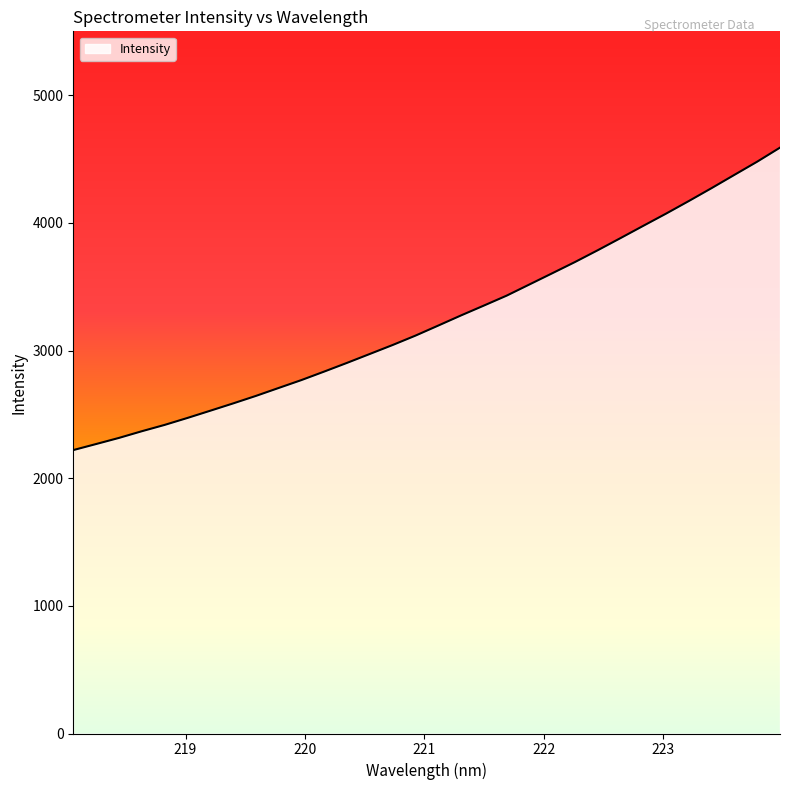

How many categories are shown in the chart?

32